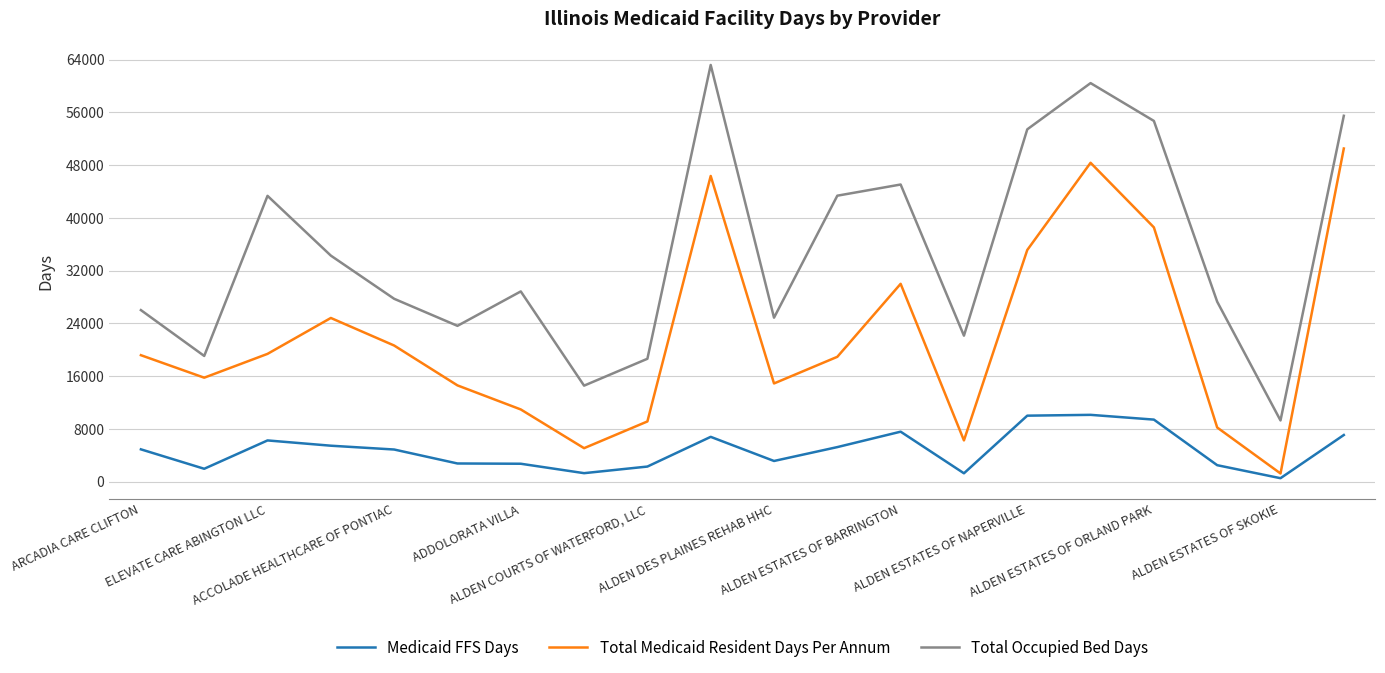

Which series has the largest range (max minus min)?

Total Occupied Bed Days